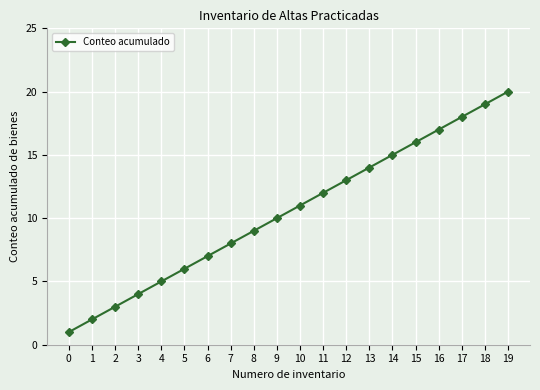

Is it true that the value at 18 is 33?

False